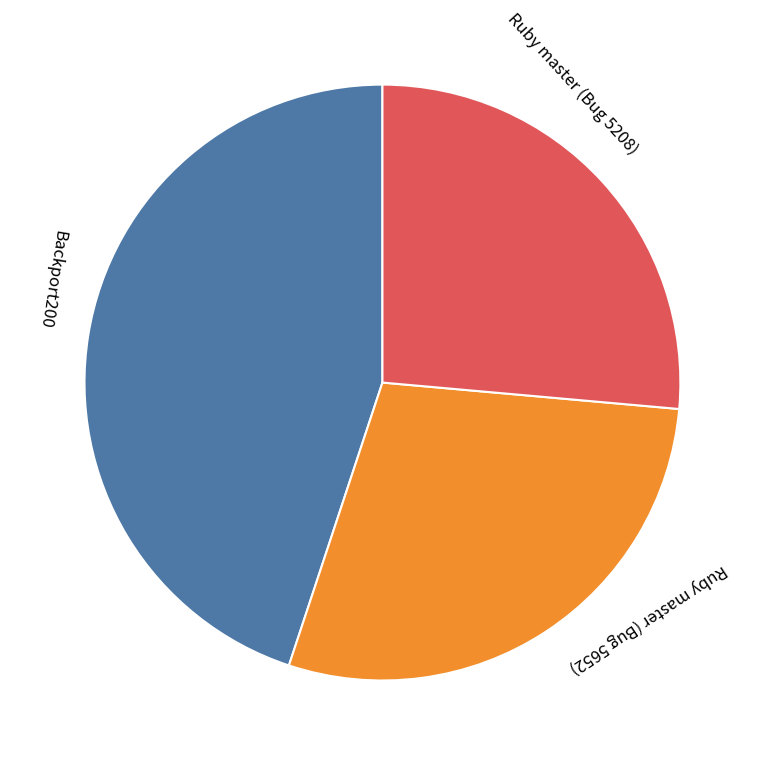

Is Backport200 the majority of the pie?

No